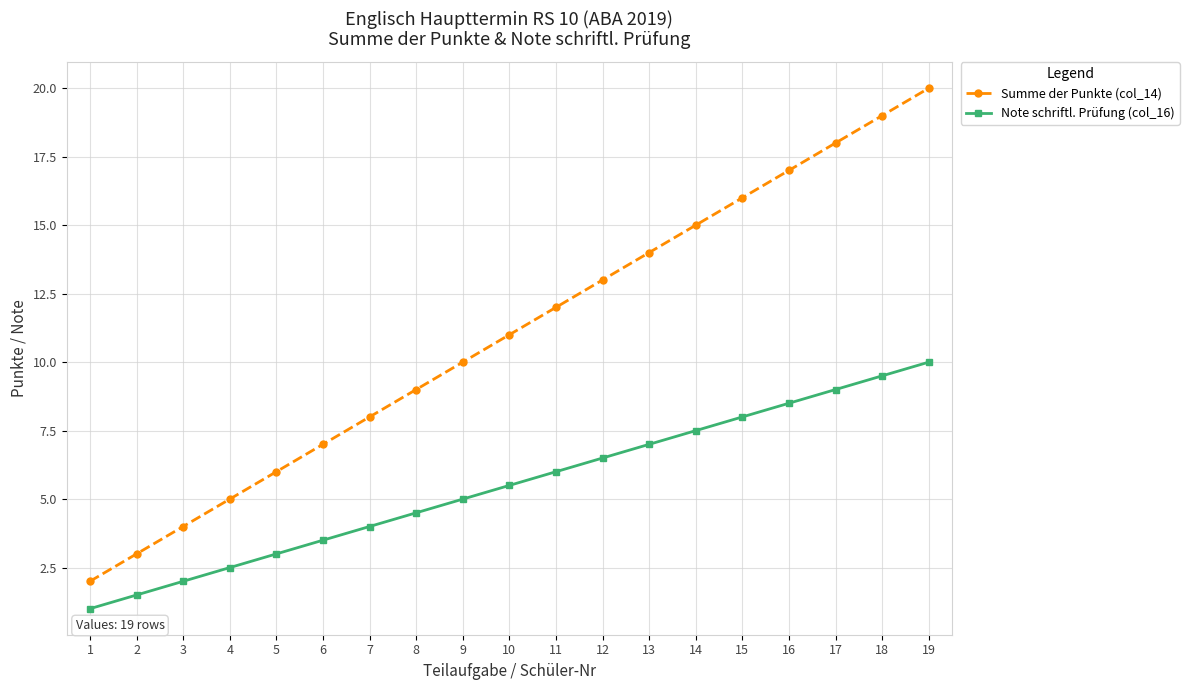

Which series has the largest total across all categories?

Summe der Punkte (col_14)